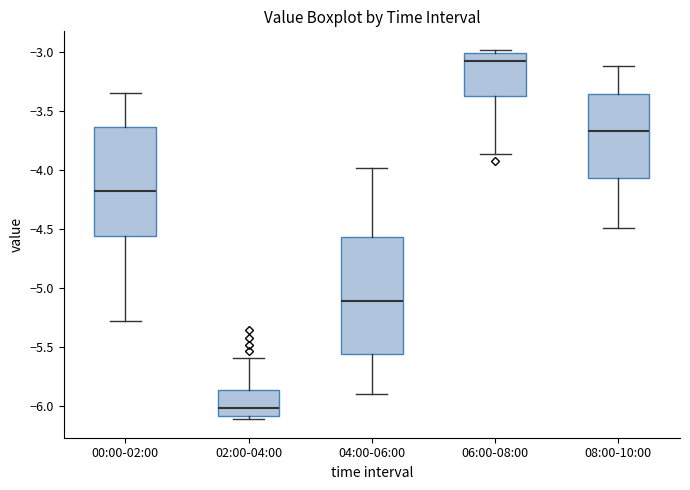

Where does the median line of the box for 02:00-04:00 sit on the y-axis? The values are not printed on the chart, so give them approximately, as read against the axis.

-6.00